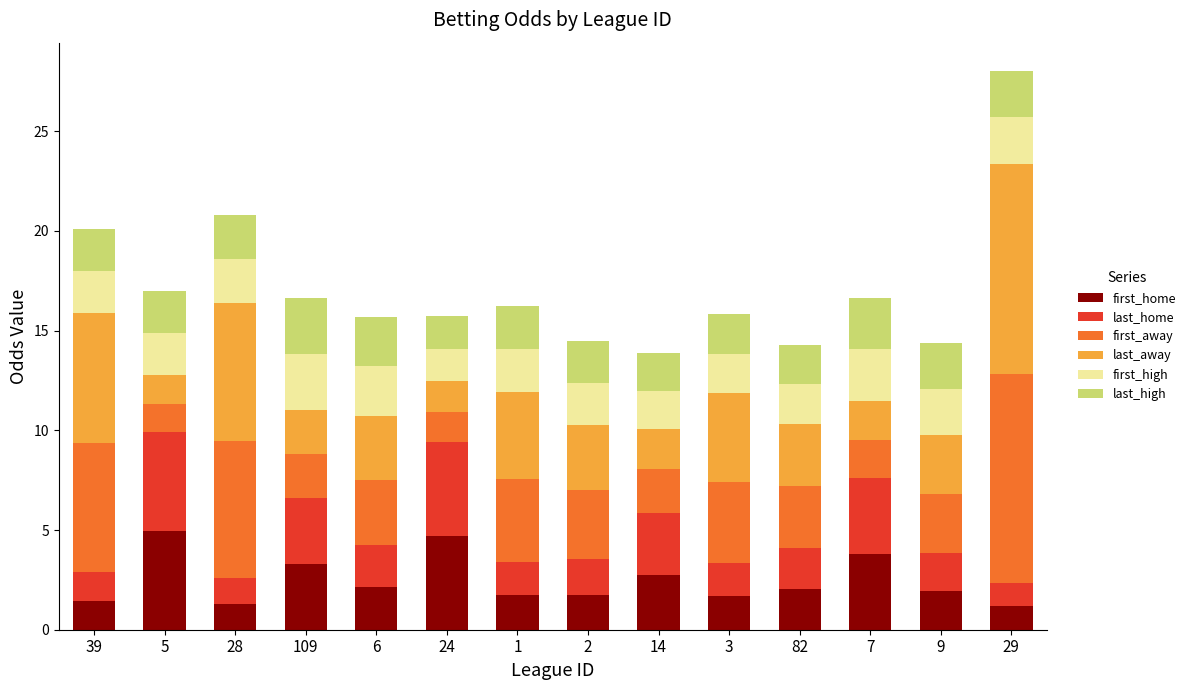

Is it true that first_home equals 0.6 at 6?

False